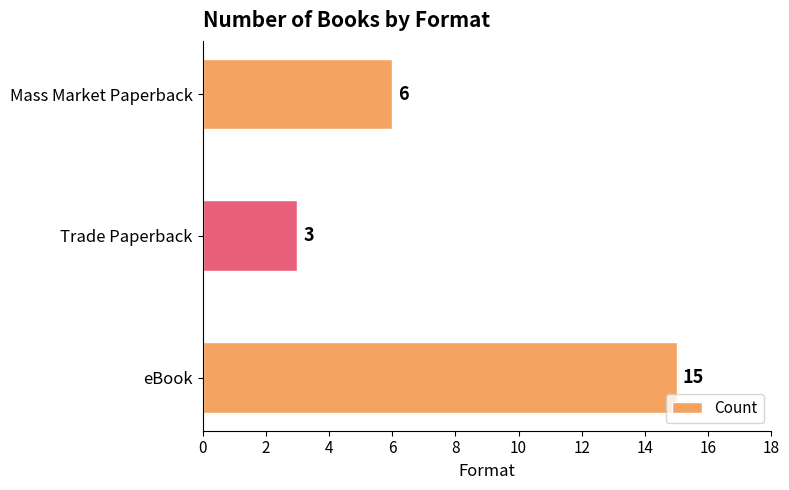

At which label is the value closest to 9?

Mass Market Paperback